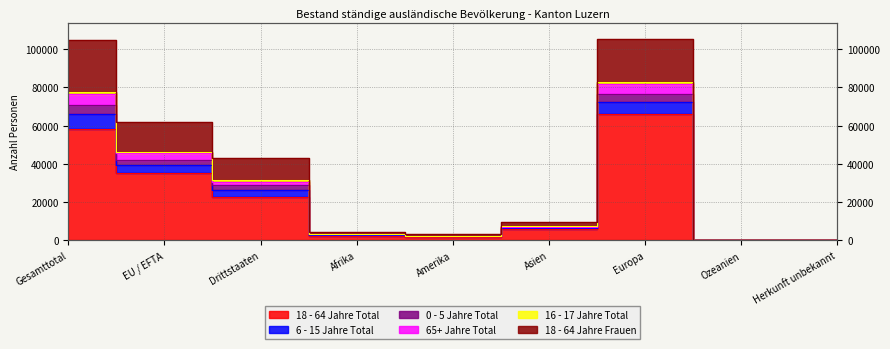

List the labels in order of 65+ Jahre Total value, smallest first.

Ozeanien, Herkunft unbekannt, Amerika, Afrika, Asien, Drittstaaten, EU / EFTA, Gesamttotal, Europa